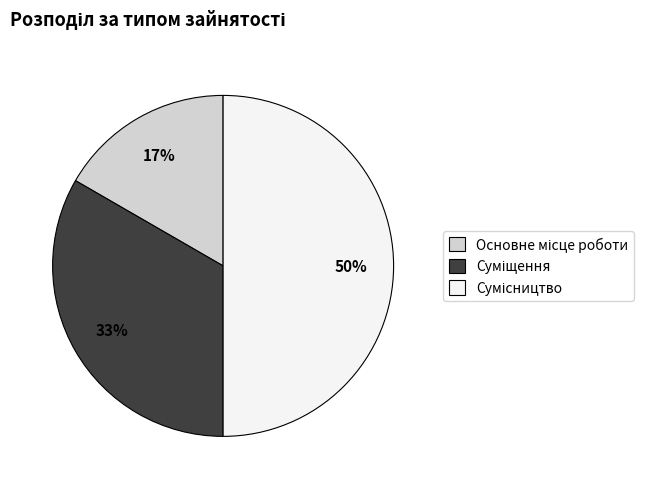

To the nearest percent, what is the difference between the largest and smallest slice percentages?

33%